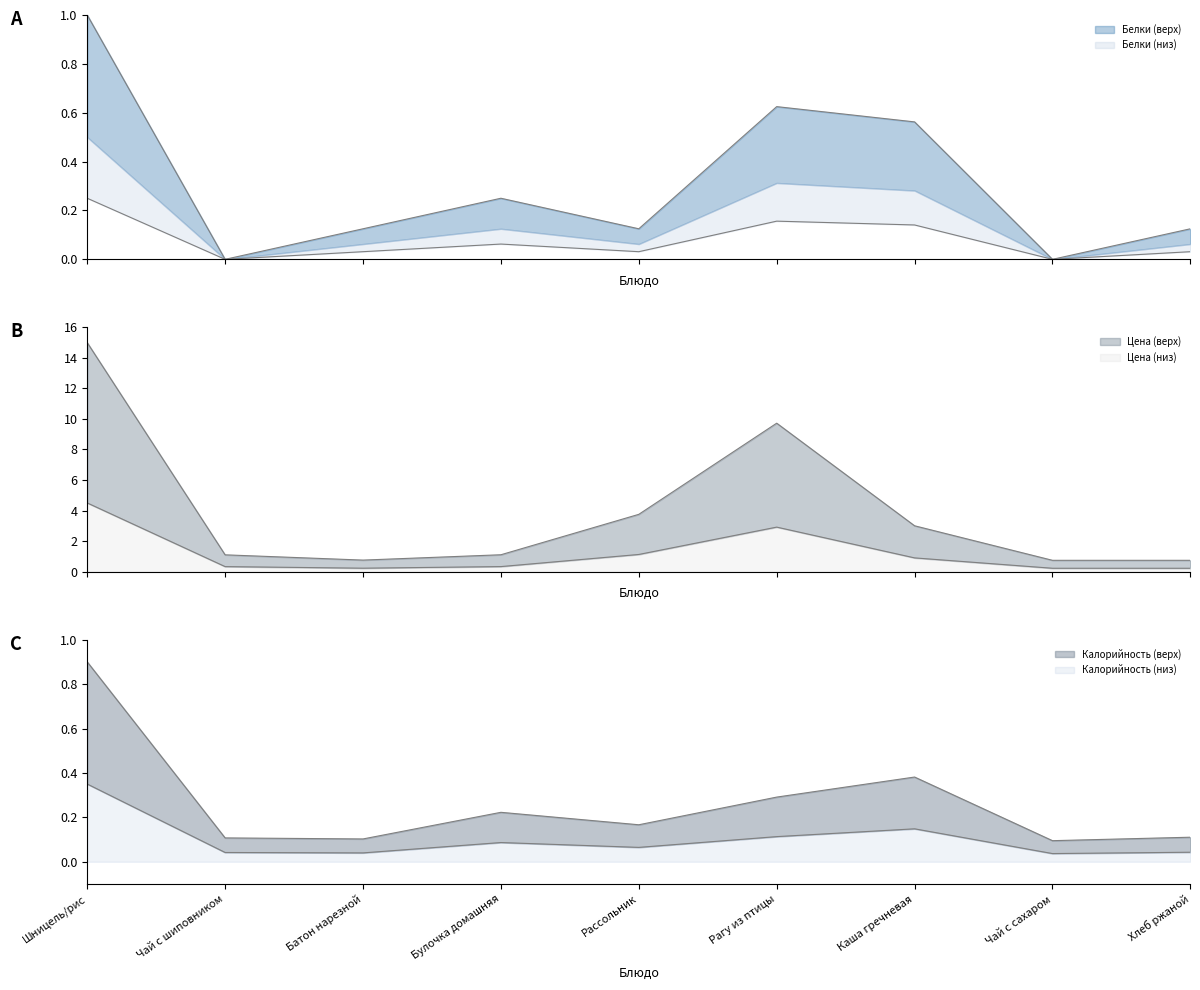

Reading right to left, extract all data points from this chart.

Цена: Хлеб ржаной=0.2	Чай с сахаром=0.2	Каша гречневая=0.9	Рагу из птицы=2.9	Рассольник=1.1	Булочка домашняя=0.3	Батон нарезной=0.2	Чай с шиповником=0.3	Шницель/рис=4.5
Калорийность: Хлеб ржаной=0.1	Чай с сахаром=0.1	Каша гречневая=0.4	Рагу из птицы=0.3	Рассольник=0.2	Булочка домашняя=0.2	Батон нарезной=0.1	Чай с шиповником=0.1	Шницель/рис=0.9
Белки: Хлеб ржаной=0.1	Чай с сахаром=0.0	Каша гречневая=0.6	Рагу из птицы=0.6	Рассольник=0.1	Булочка домашняя=0.2	Батон нарезной=0.1	Чай с шиповником=0.0	Шницель/рис=1.0